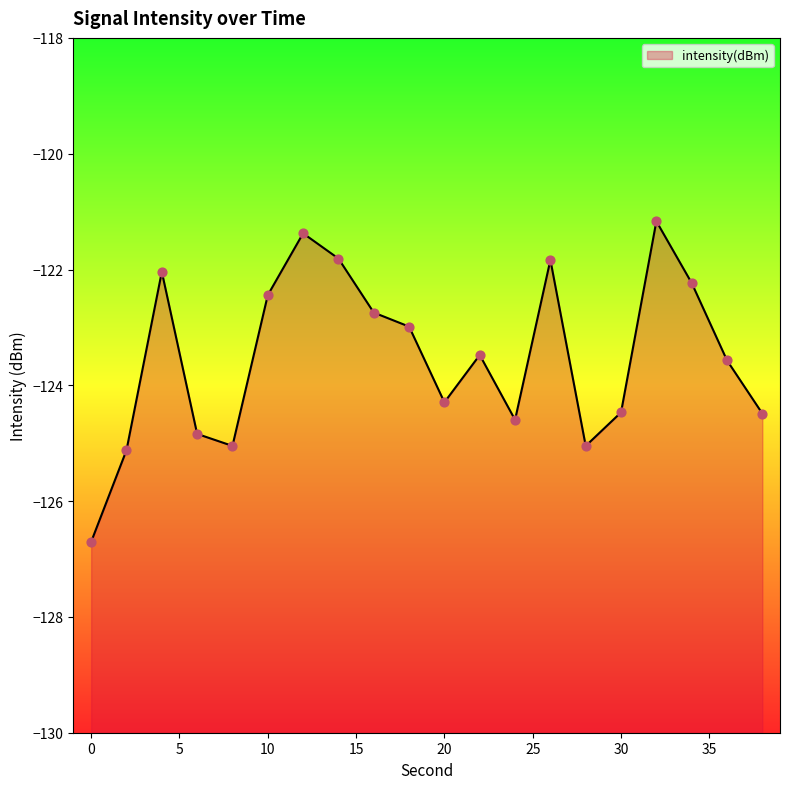

Which has a higher value, 36 or 38?

36